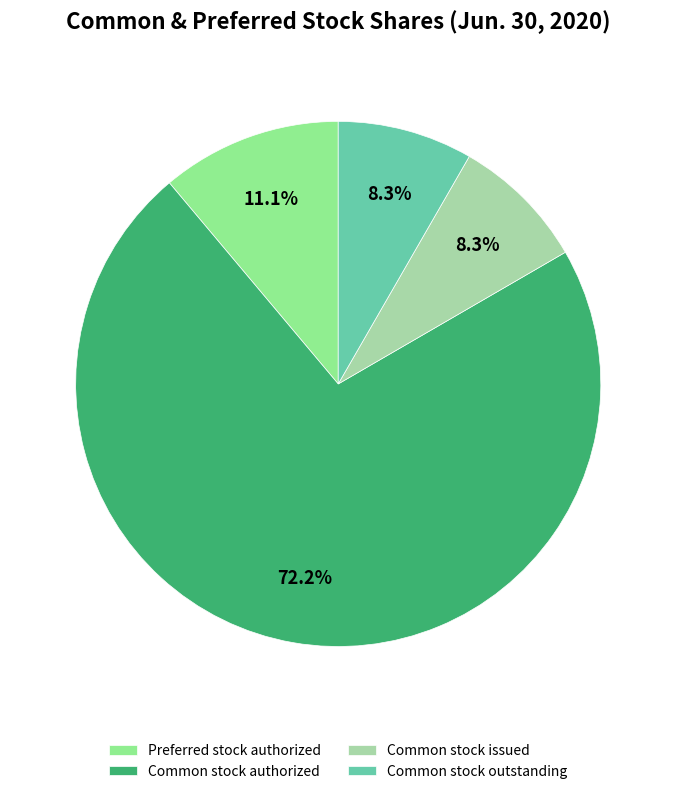

Do Common stock issued and Common stock authorized together represent more than half of the pie?

Yes